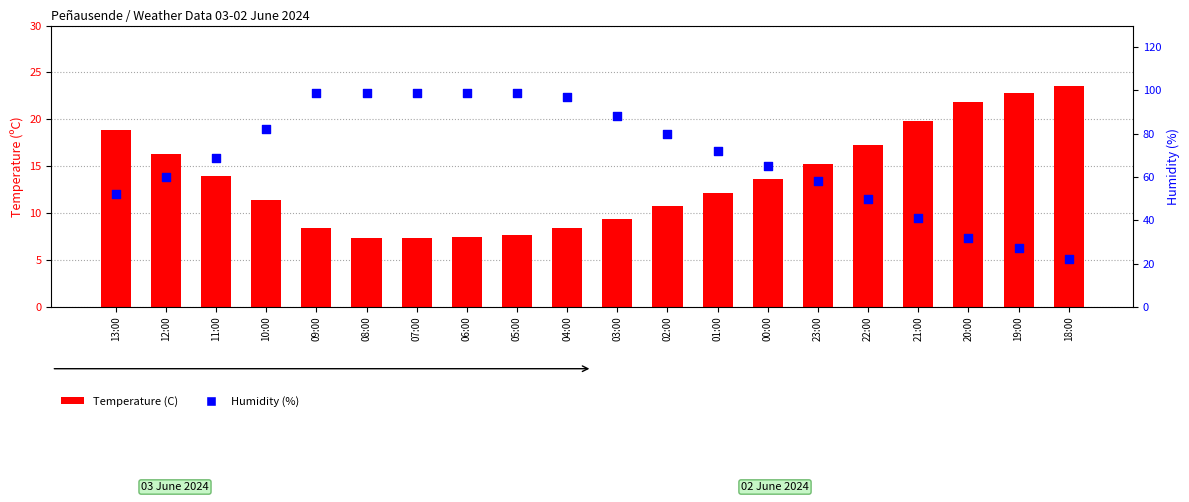

What is the total value across all series at 02:00?

90.8